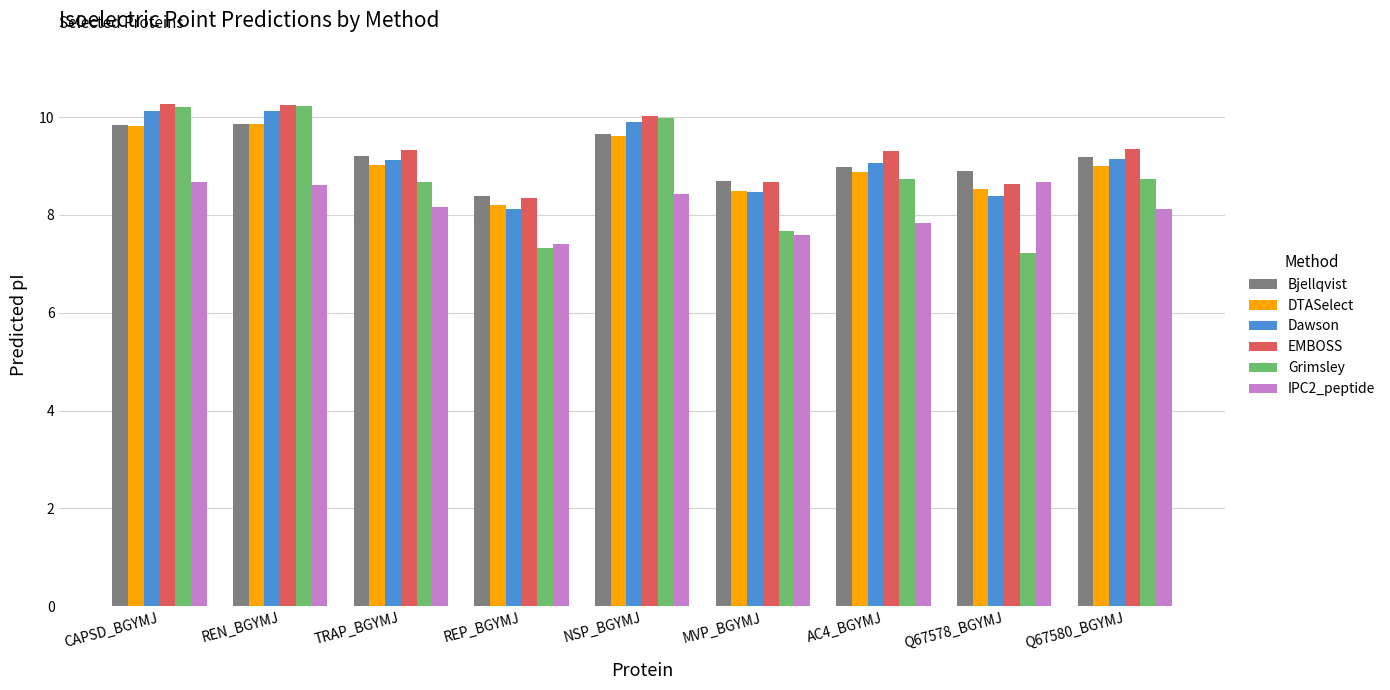

The DTASelect series shows 14.9 at REN_BGYMJ. True or false?

False